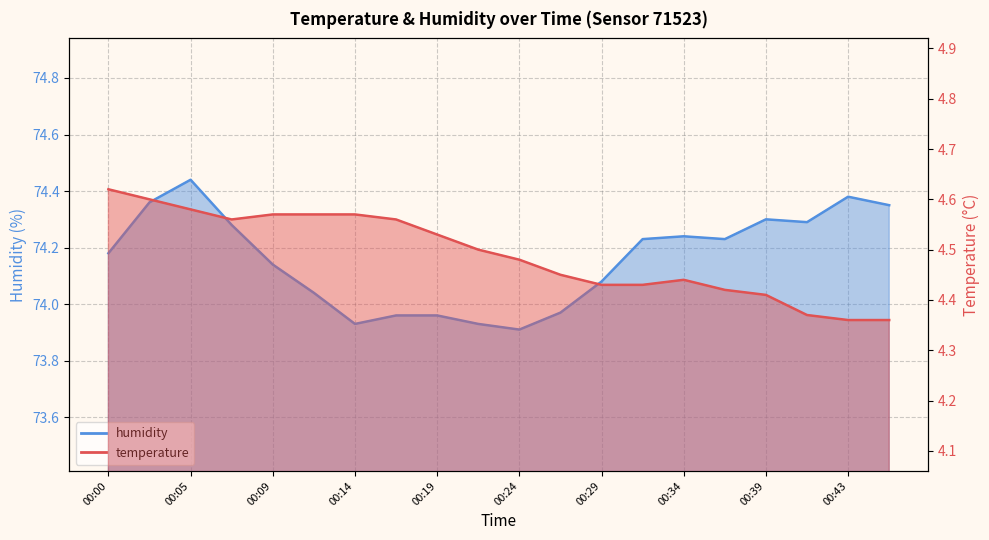

What are all the series names shown in the legend?

temperature, humidity